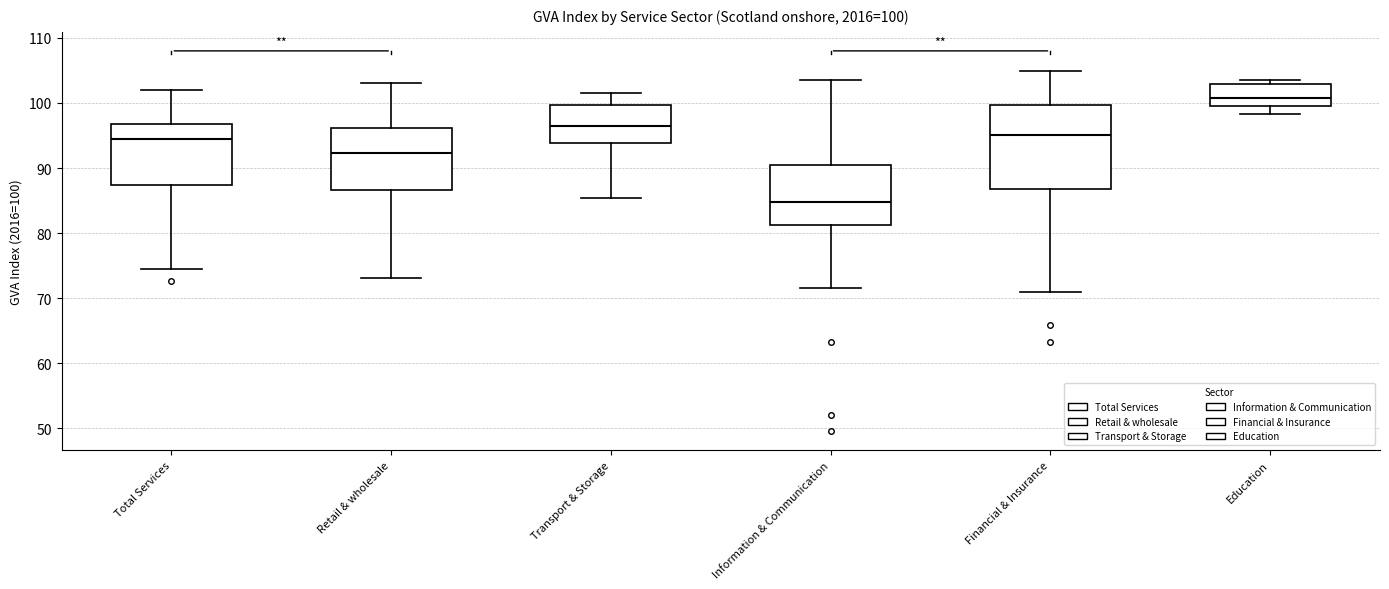

Comparing the boxes themselves (not the whiskers), which one is the tallest?

Financial & Insurance